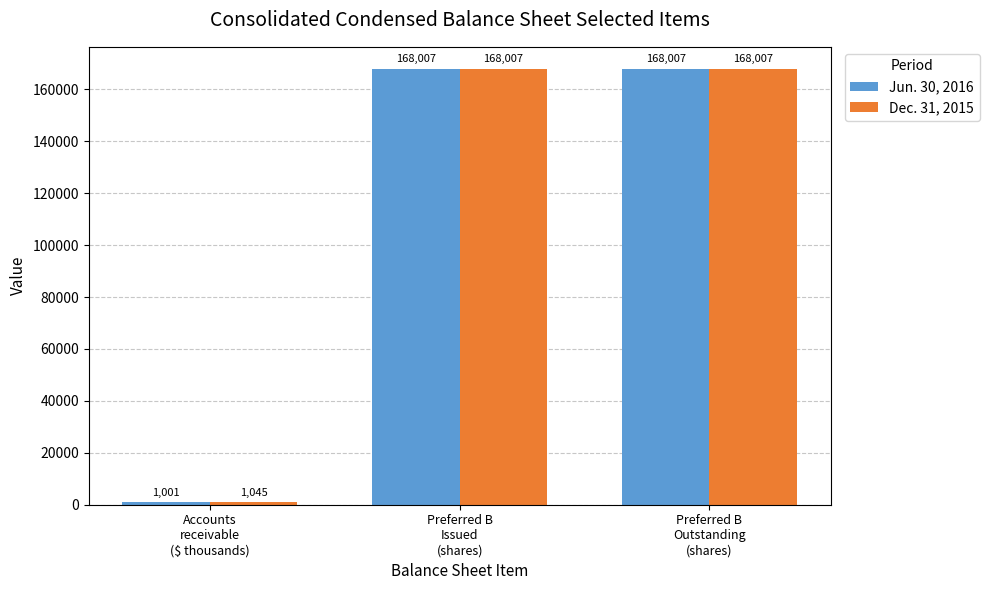

How many bars are there in total?

6